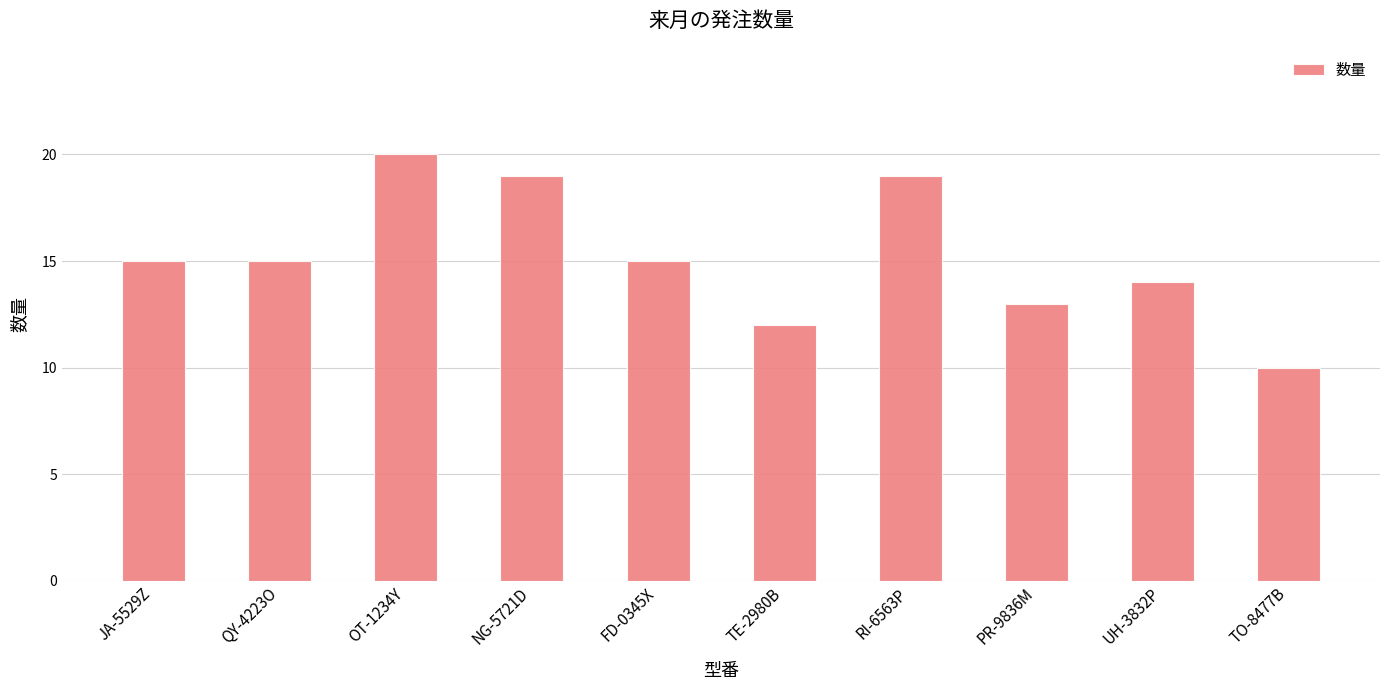

How many bars are there in total?

10